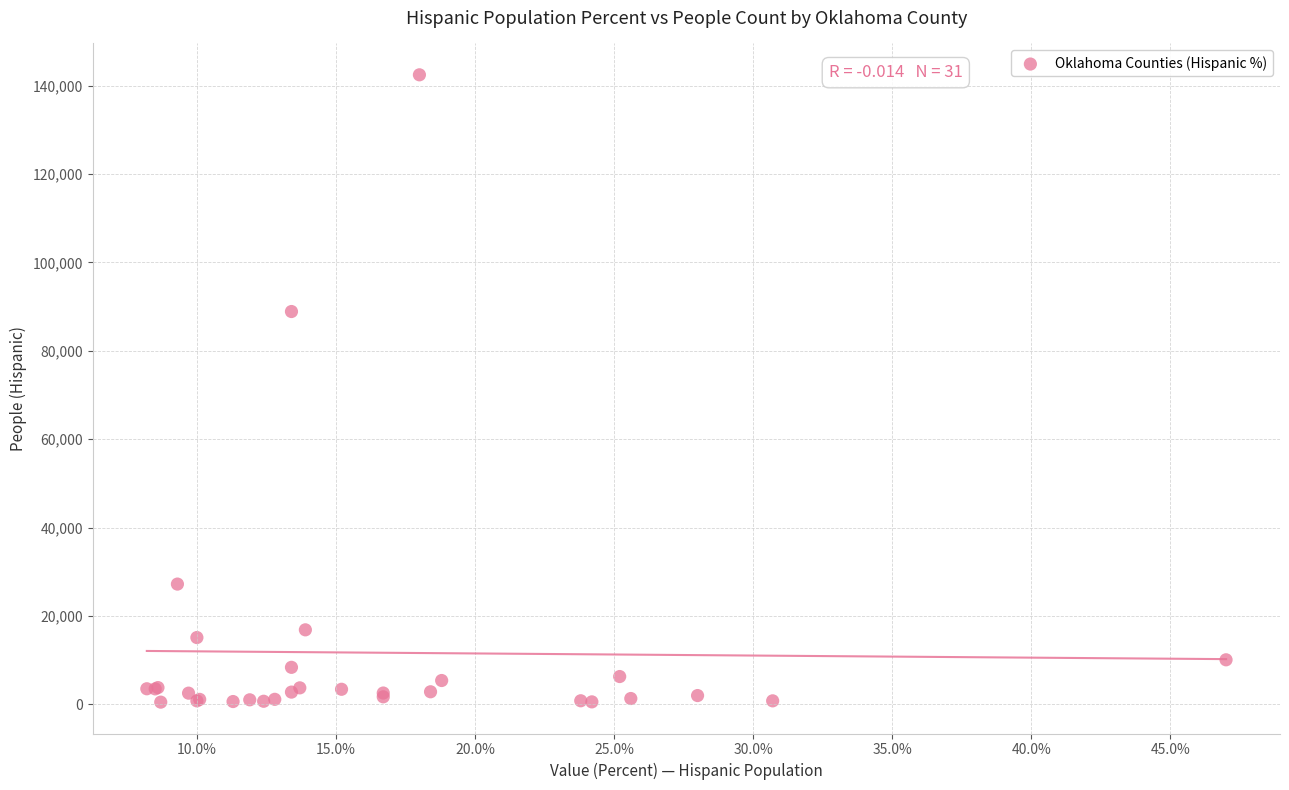

What Y value in the scatter plot is closest to 71477?

88892